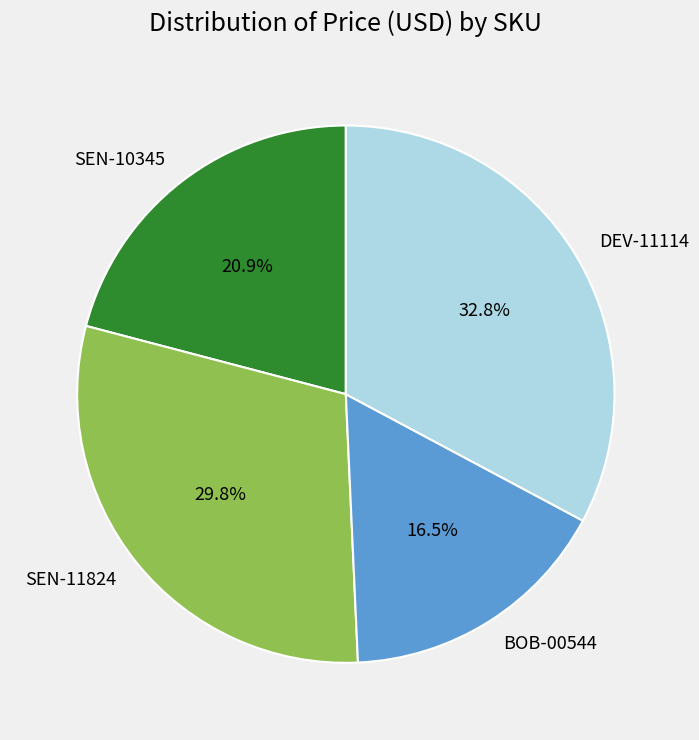

True or false: DEV-11114 accounts for 33% of the total.

True